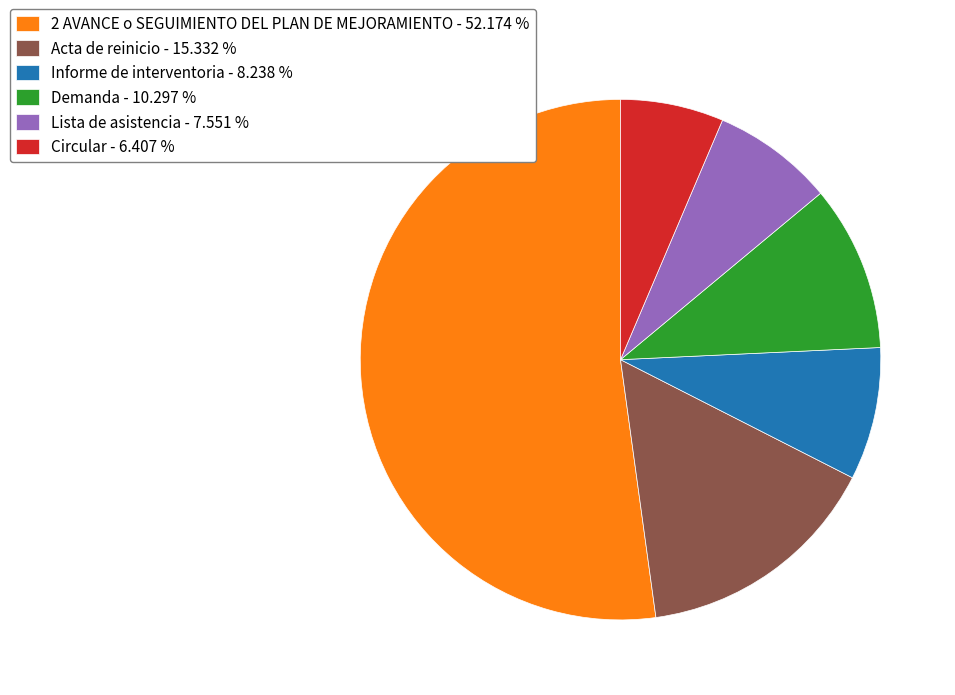

How many segments does this pie chart have?

6